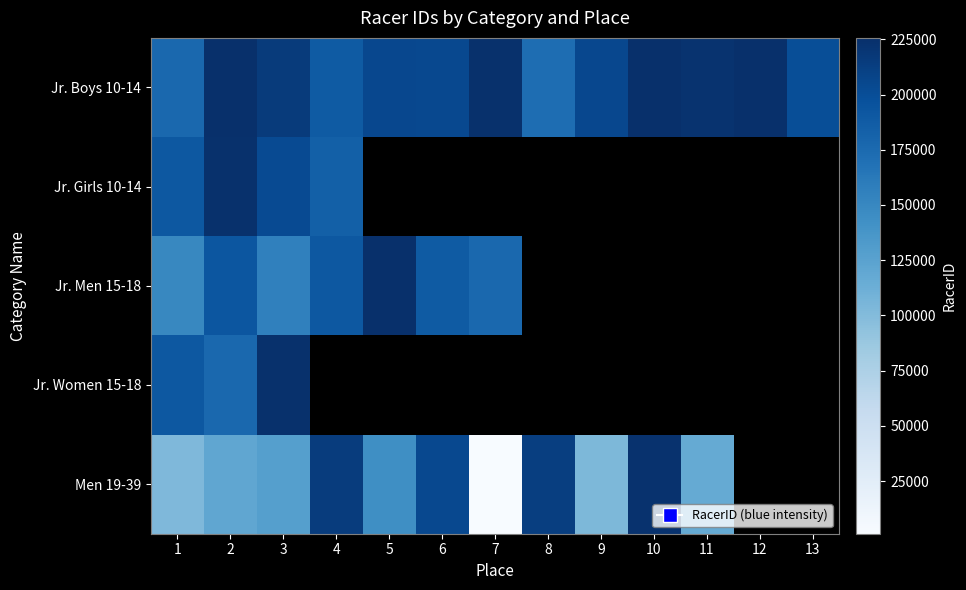

Which series has the widest spread of values?

Men 19-39